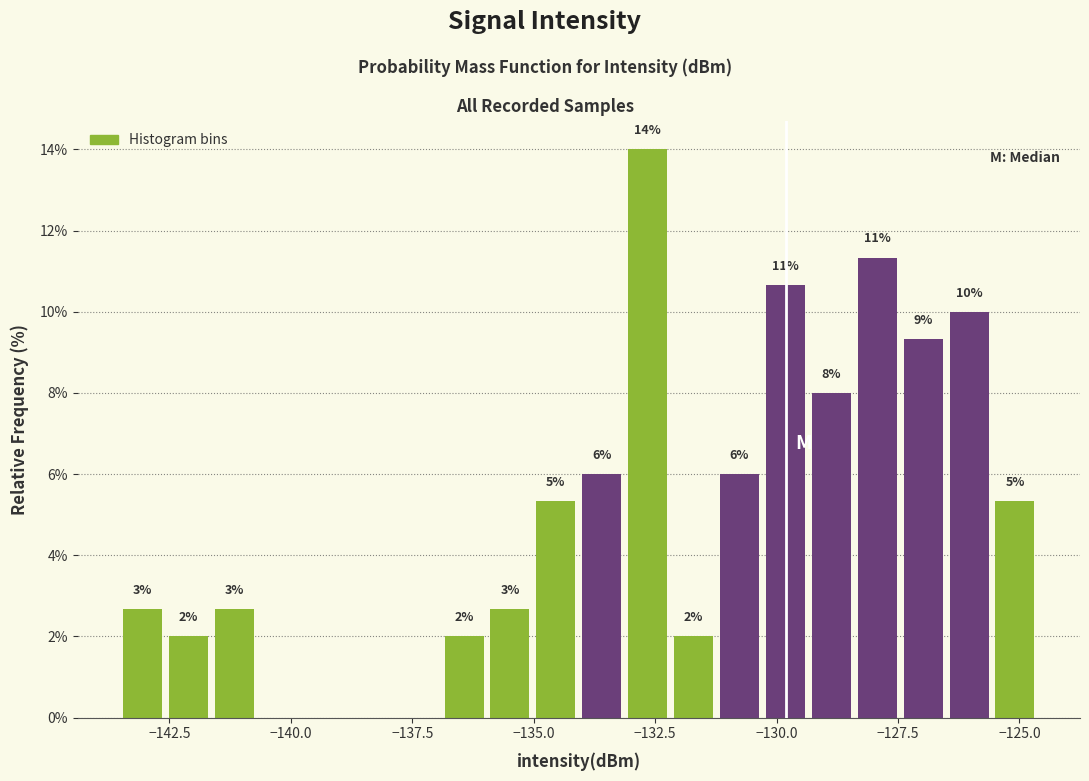

Read against the x-axis, roughly where is the centre of the tallest bar?

-132.5